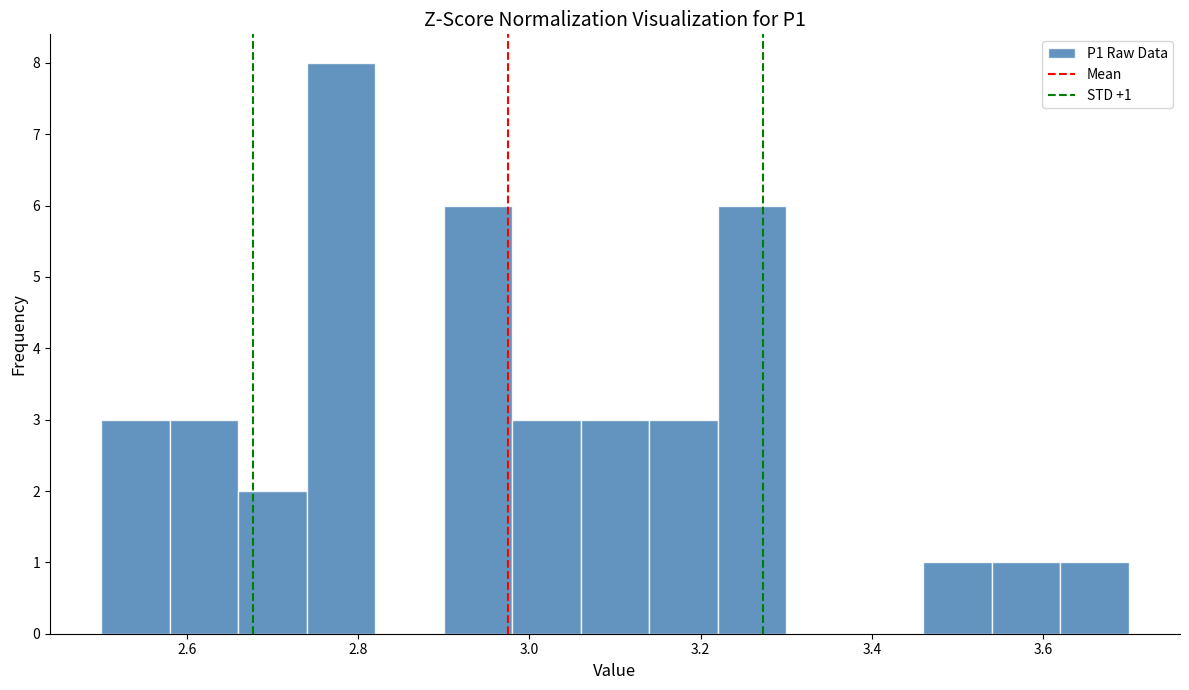

Which range on the x-axis has the tallest bar?

2.74 to 2.82